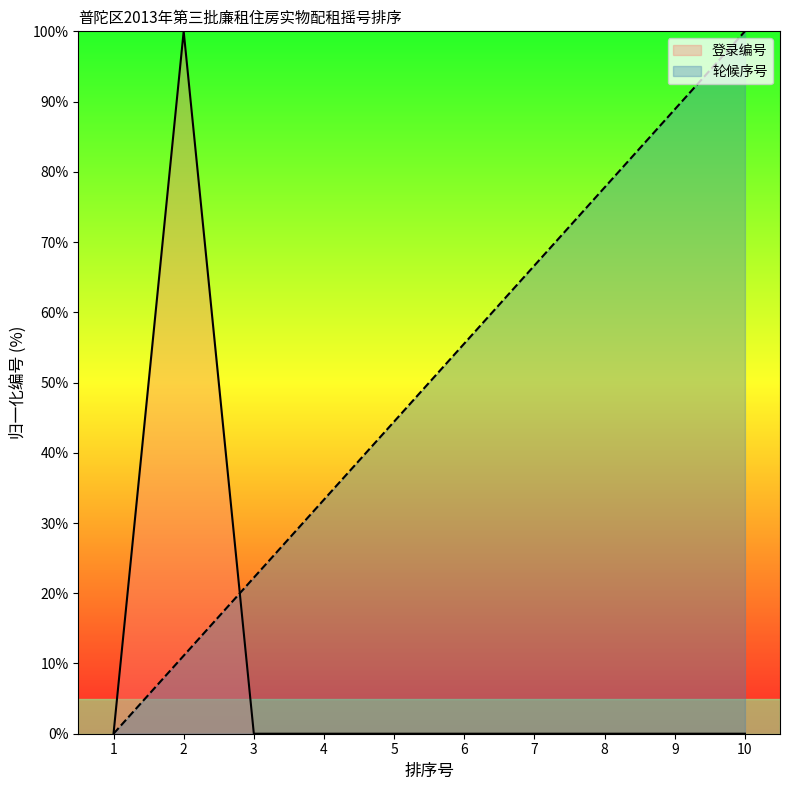

Is the value of 登录编号 at 4 greater than the value of 轮候序号 at 6?

No